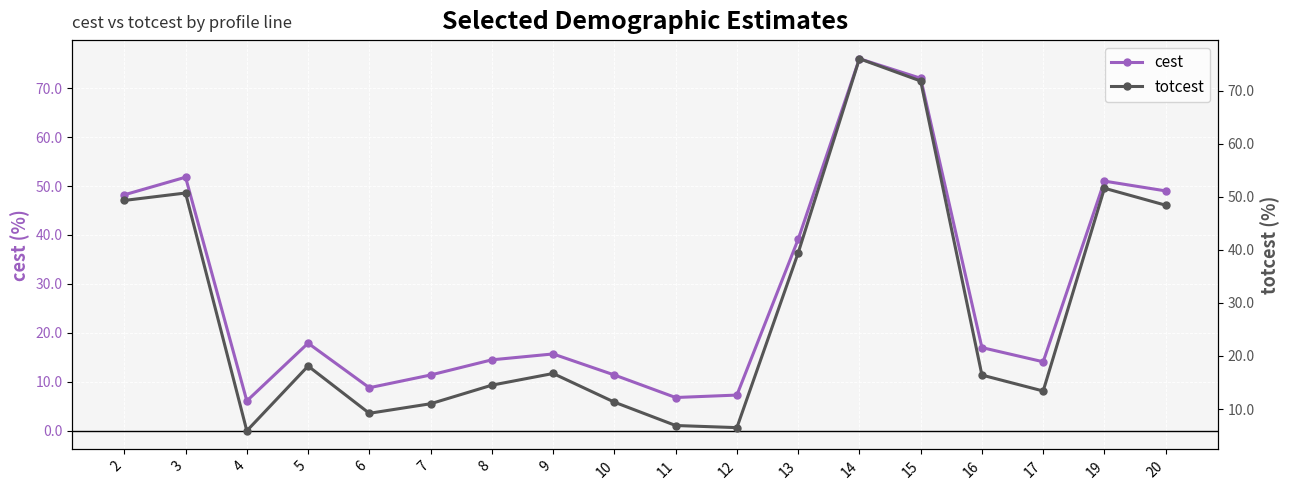

Rank the categories by cest value from lowest to highest.

4, 11, 12, 6, 7, 10, 17, 8, 9, 16, 5, 13, 2, 20, 19, 3, 15, 14